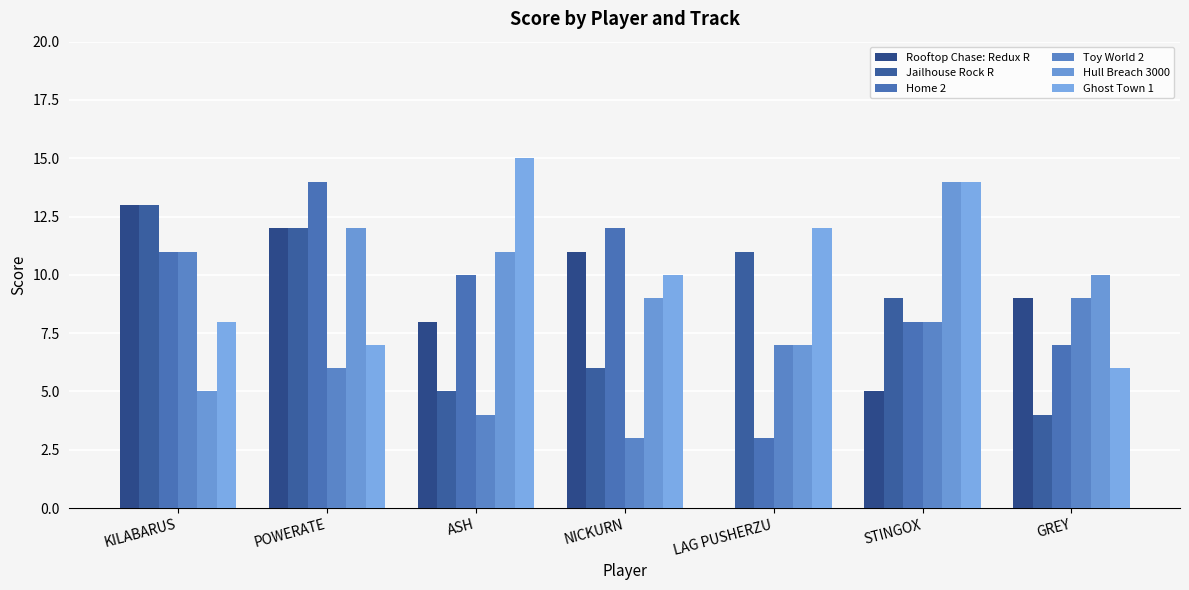

True or false: Ghost Town 1 has a value of 10 at POWERATE.

False